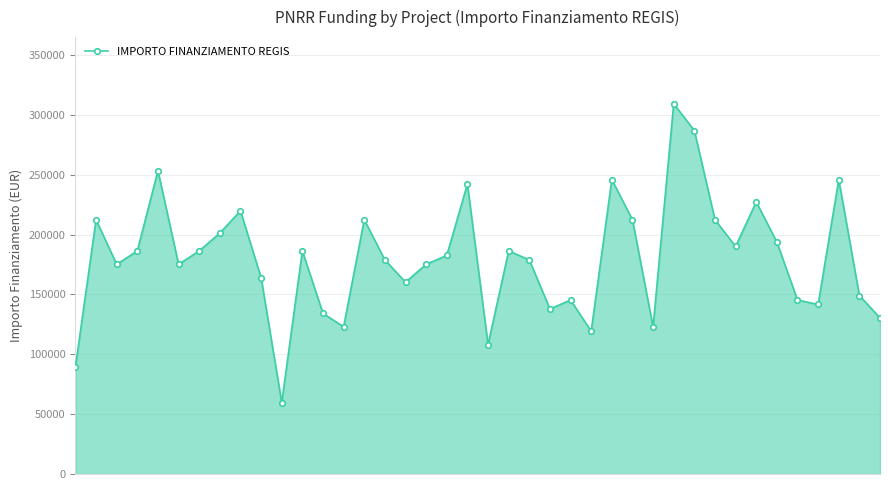

Does the chart have visible grid lines?

Yes